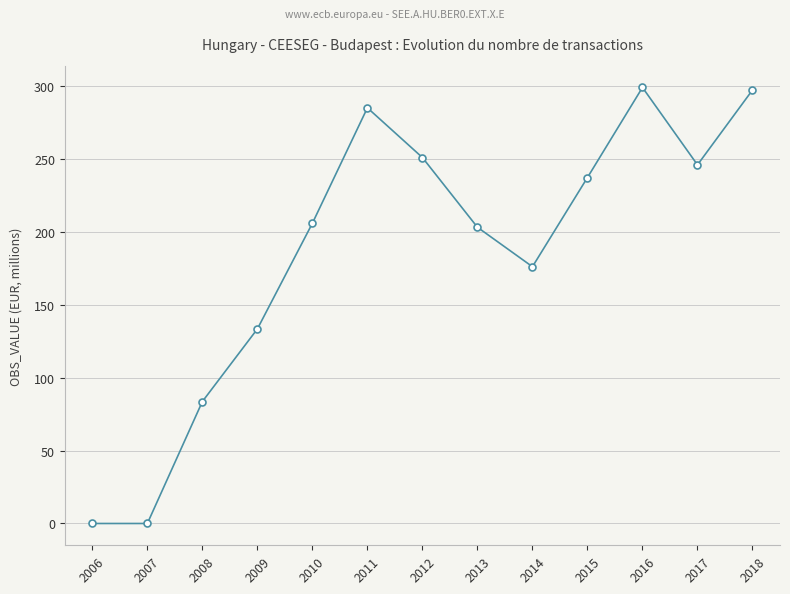

True or false: the data shows 205.7 at 2010.

True